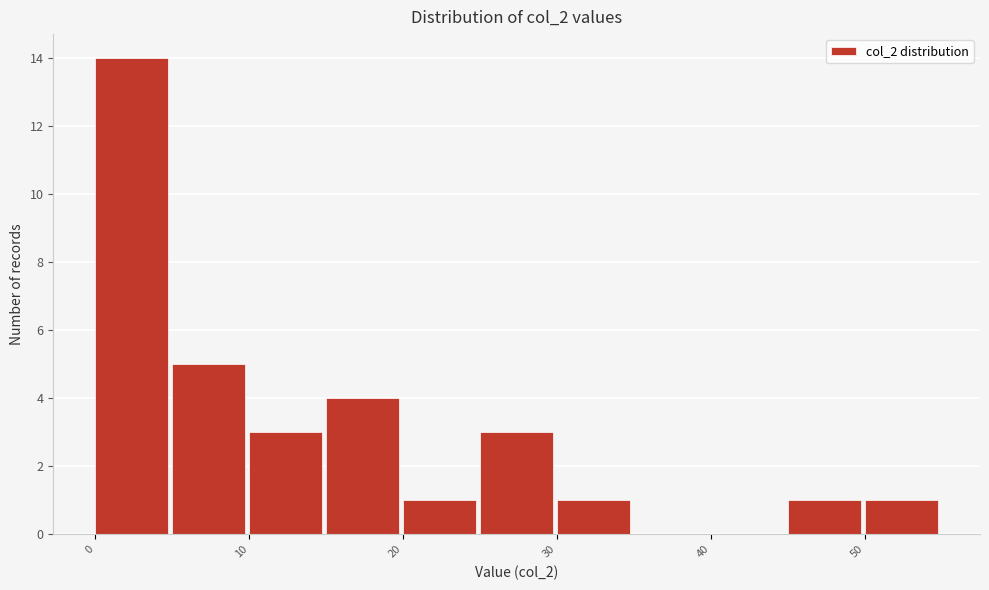

How tall is the bar that spans 30 to 35 on the x-axis? The values are not printed on the chart, so give them approximately, as read against the axis.

1